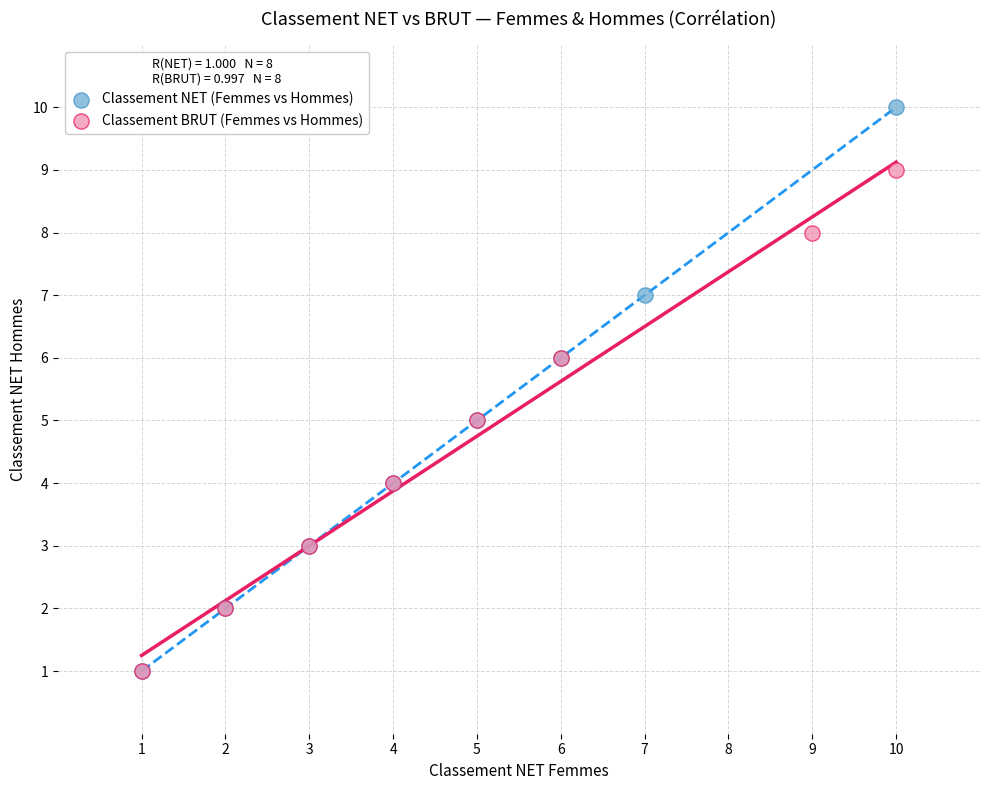

Which series contains the highest Y value?

Classement NET (Femmes vs Hommes)